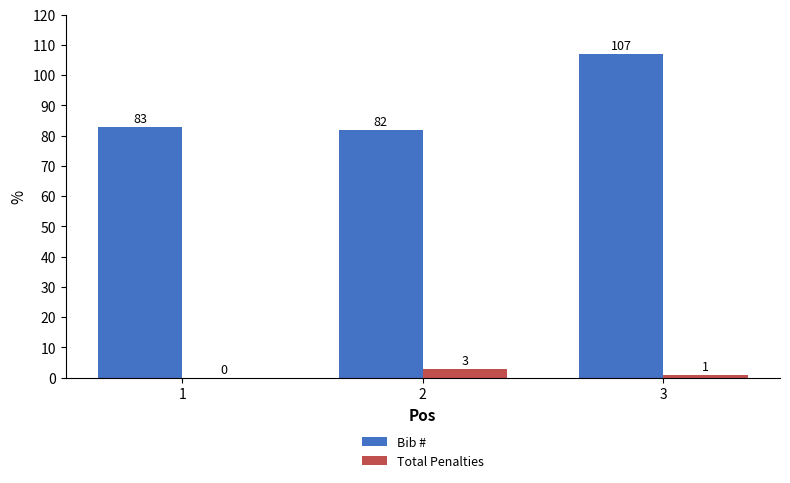

Between 1 and 2, which series saw the biggest shift?

Total Penalties